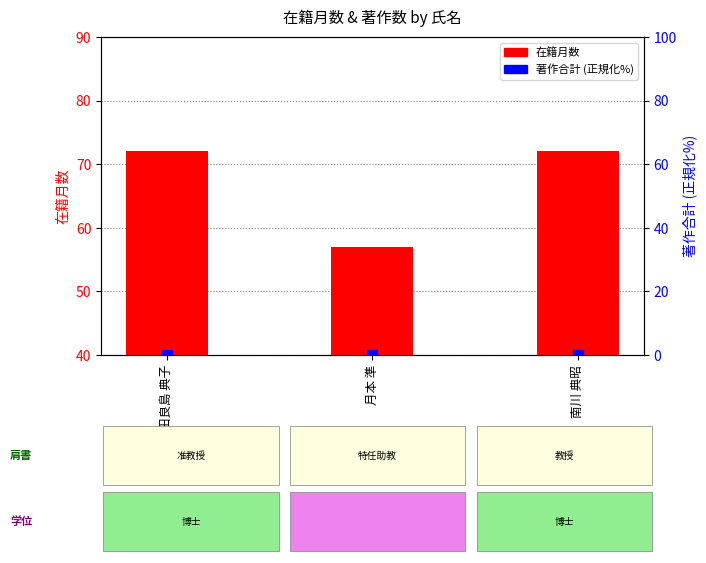

Which series reaches the maximum Y coordinate?

在籍月数